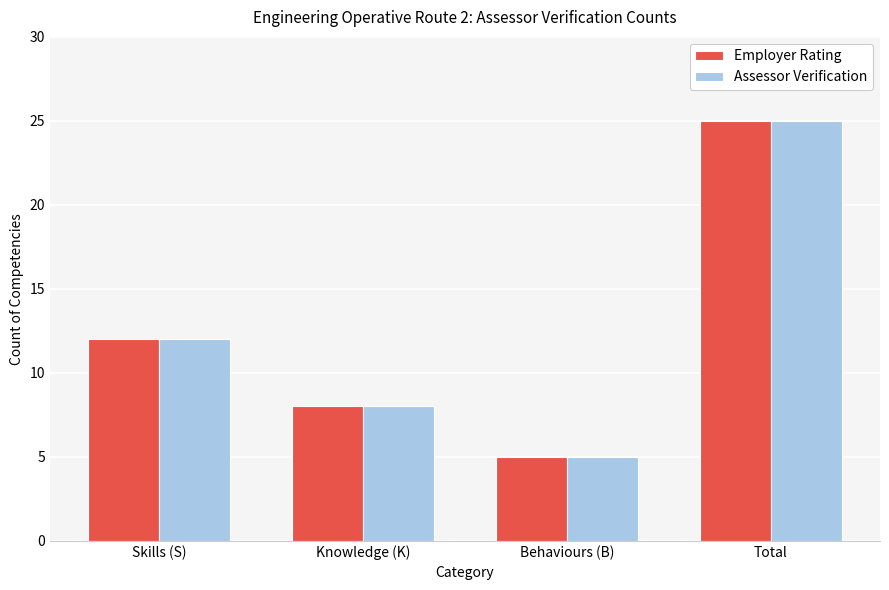

Which category has the highest value in the Employer Rating series?

Total